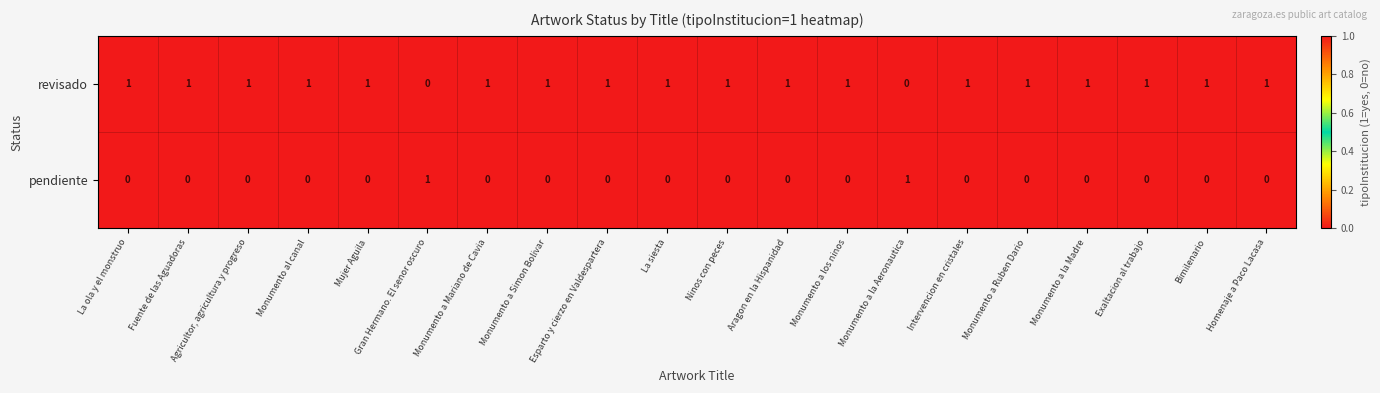

Rank the series at Mujer Aguila from lowest to highest value.

pendiente, revisado